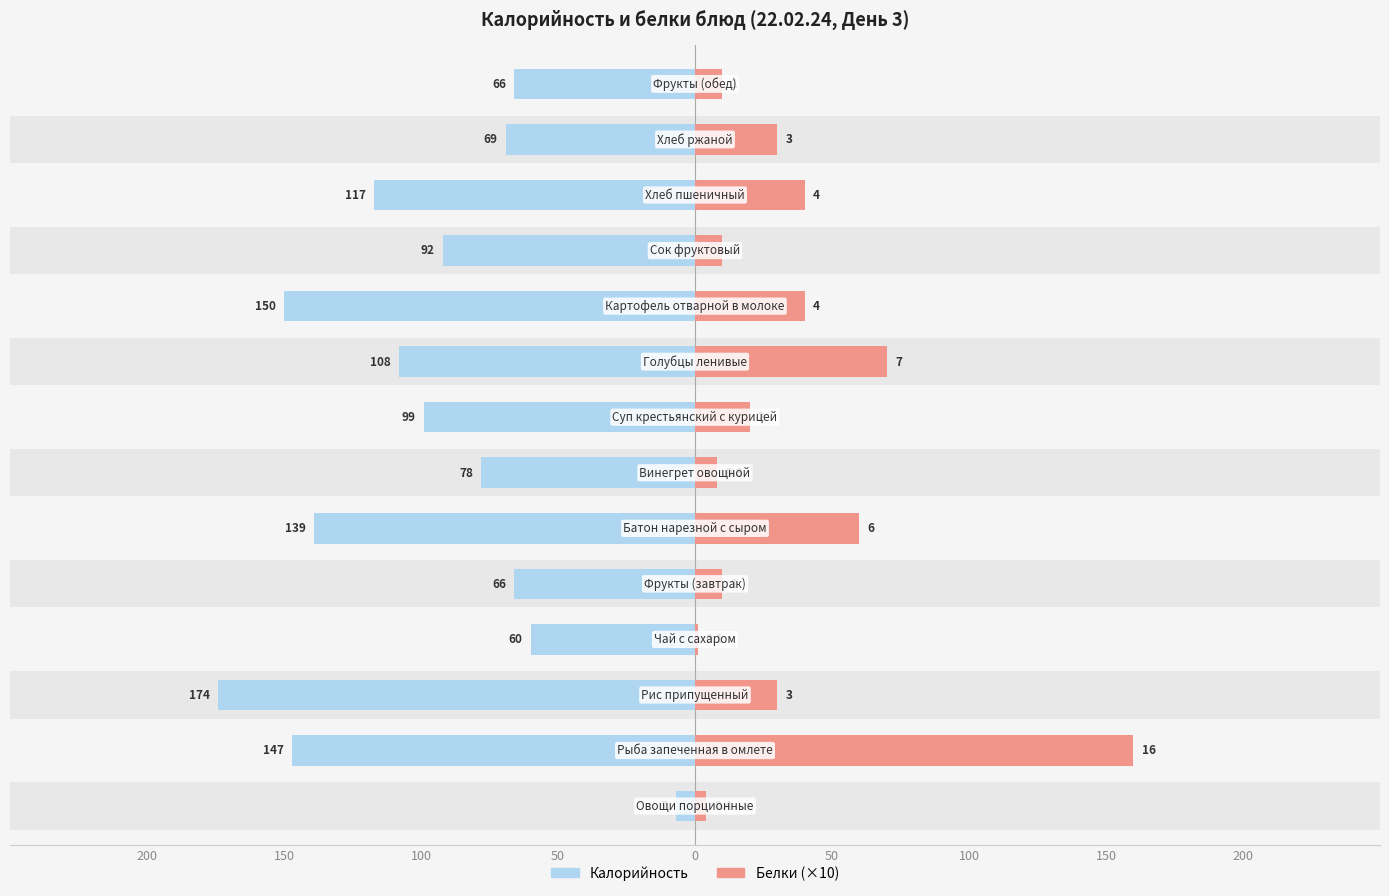

Which series has the widest spread of values?

Калорийность